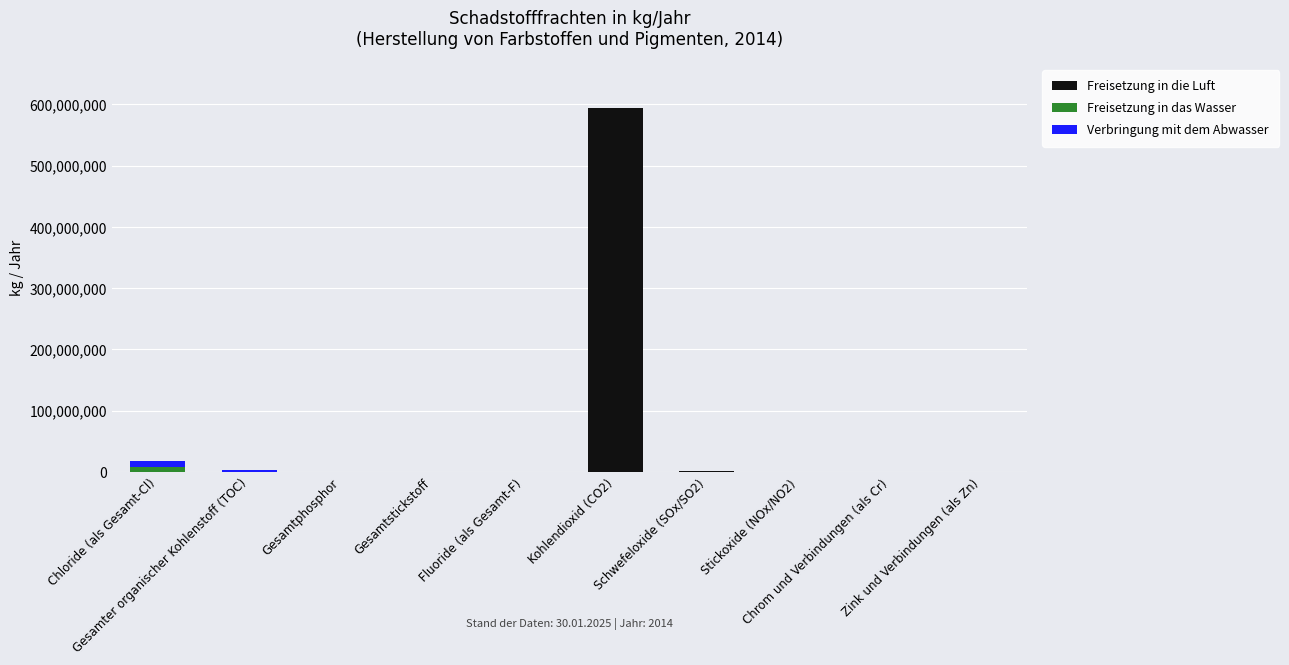

What is the sum of all Freisetzung in die Luft values?

596484000